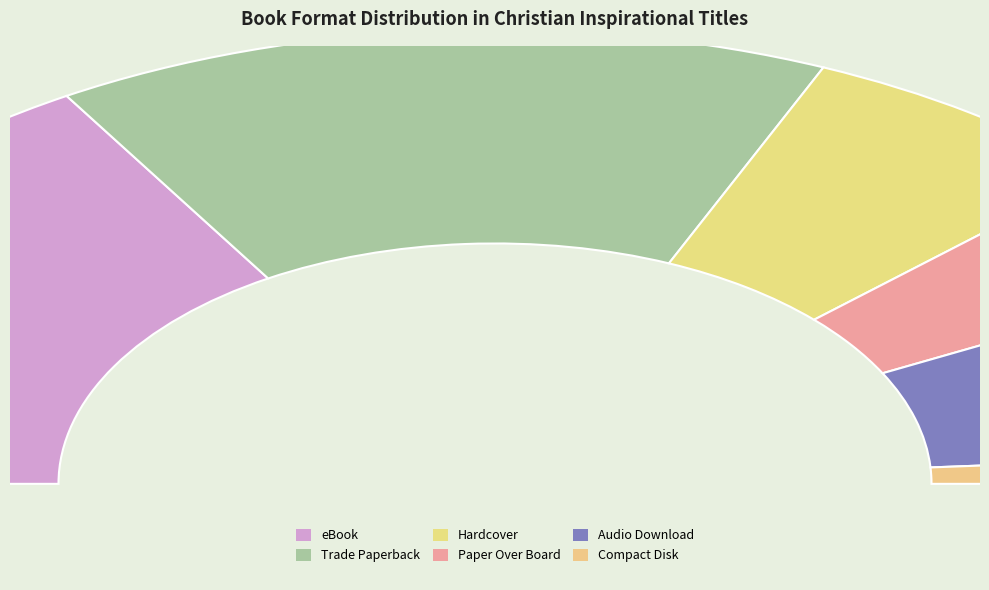

True or false: Trade Paperback accounts for 30% of the total.

True